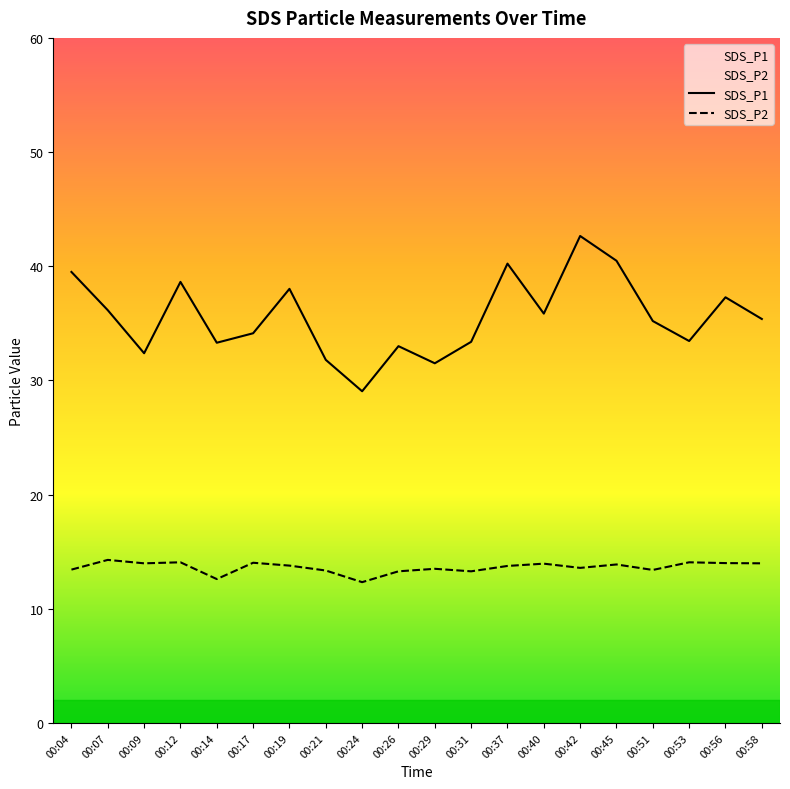

What is the sum of the SDS_P1 values at 00:19 and 00:45?

78.5